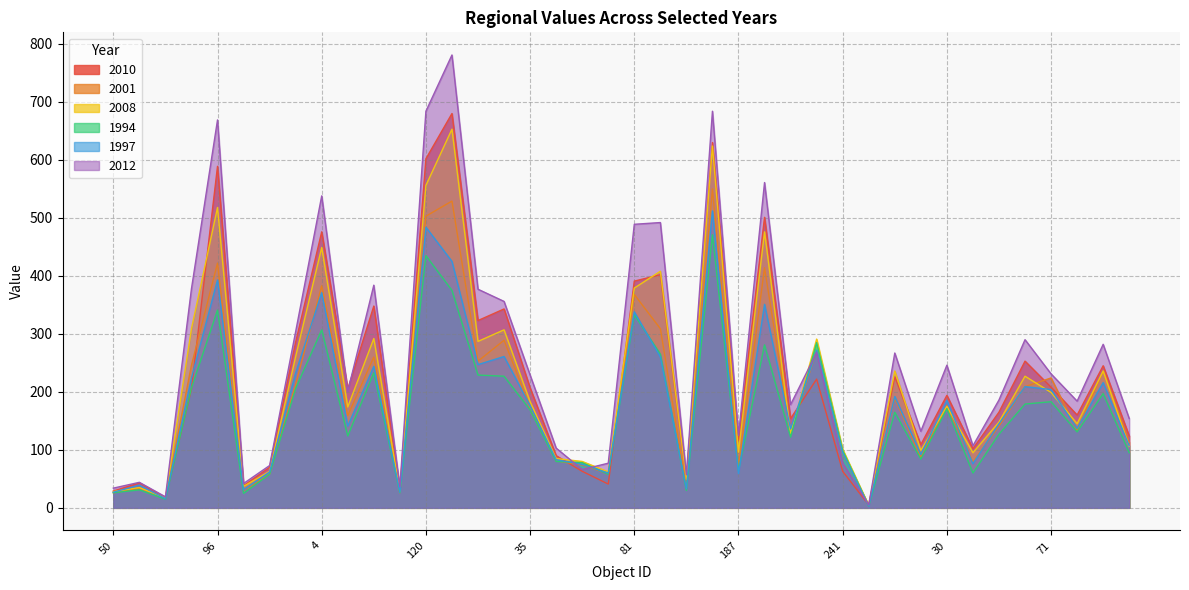

What is the sum of the 2012 values at 181 and 61?

150